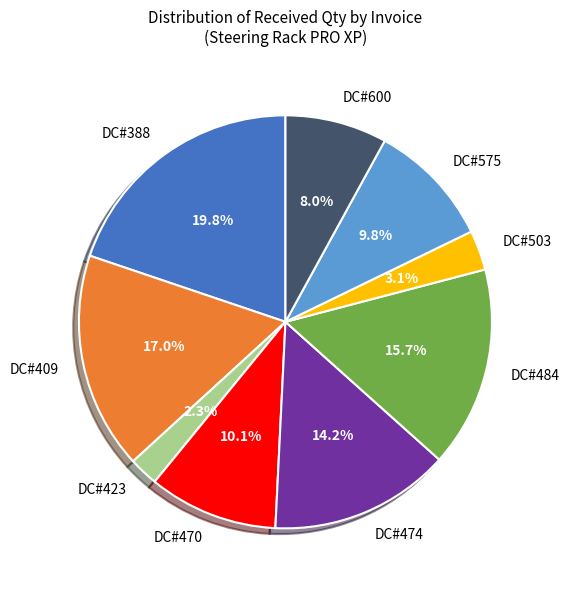

How much of the chart is everything except DC#484?

84.3%